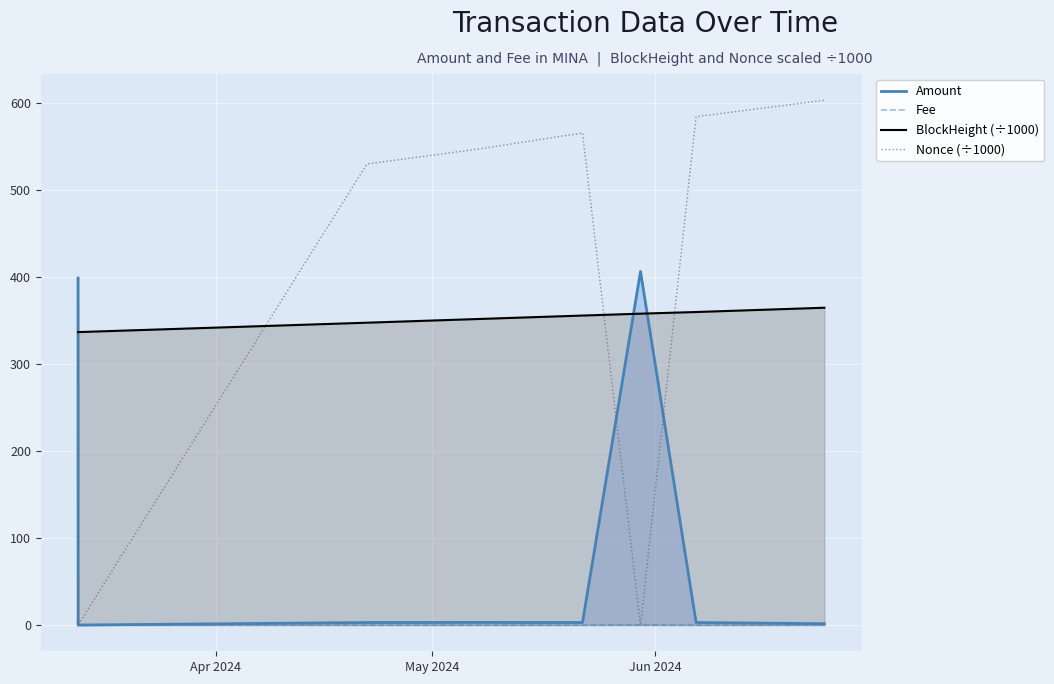

List the series in order of their peak value, highest first.

Nonce (÷1000), Amount, BlockHeight (÷1000), Fee